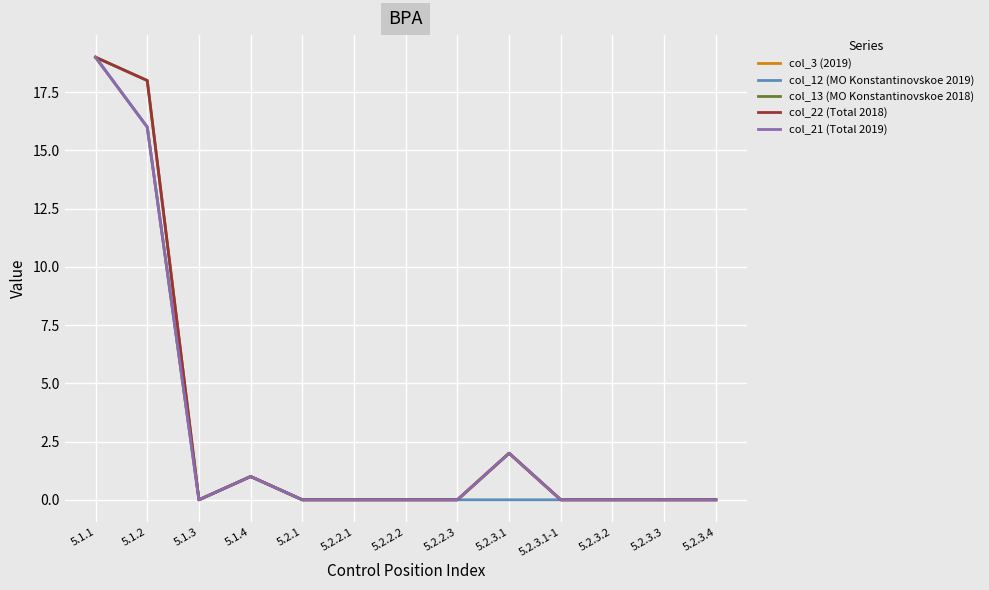

Where is the first local maximum for col_3 (2019)?

5.1.4